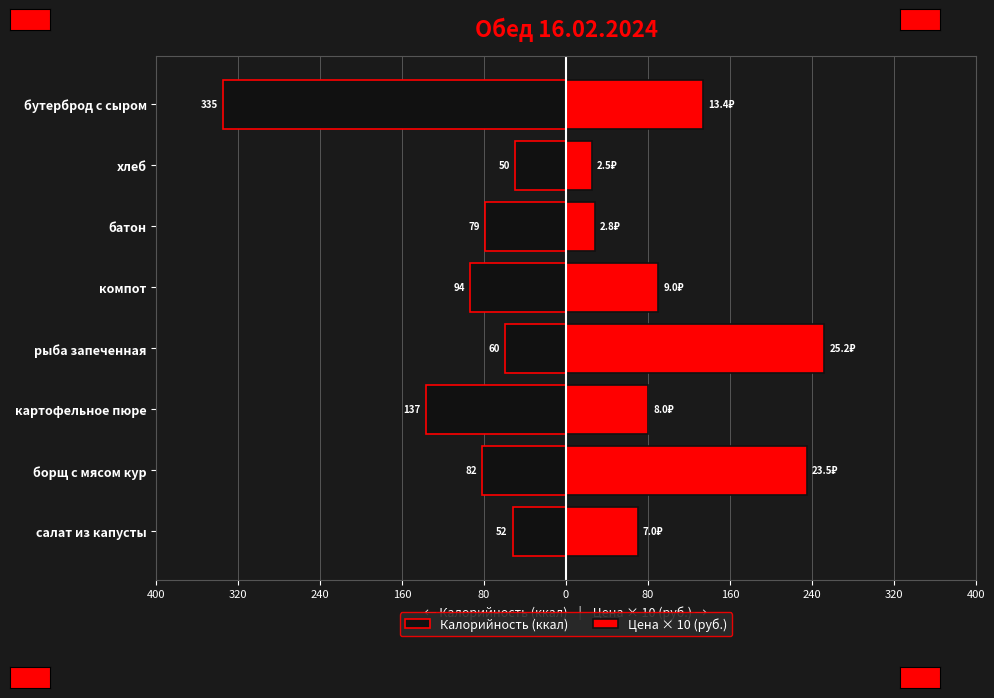

What is the sum of the Цена × 10 (руб.) values at батон and бутерброд с сыром?

162